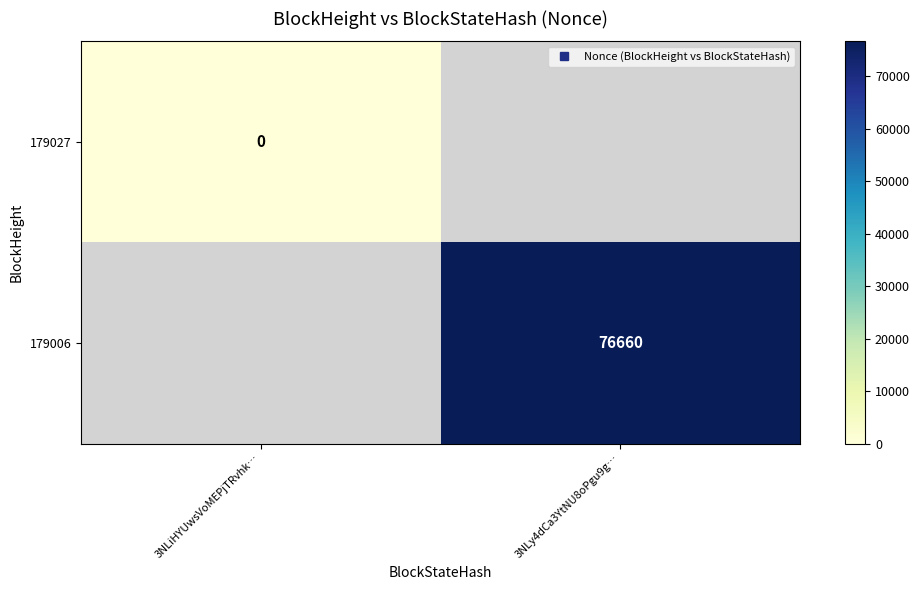

Between 3NLiHYUwsVoMEPjTRvhk… and 3NLy4dCa3YtNU8oPgu9g…, which is larger?

3NLy4dCa3YtNU8oPgu9g…